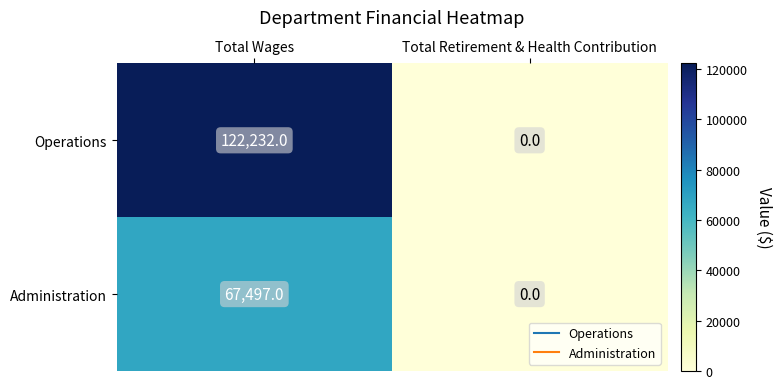

What is the spread (max minus min) of values at Total Wages?

54735